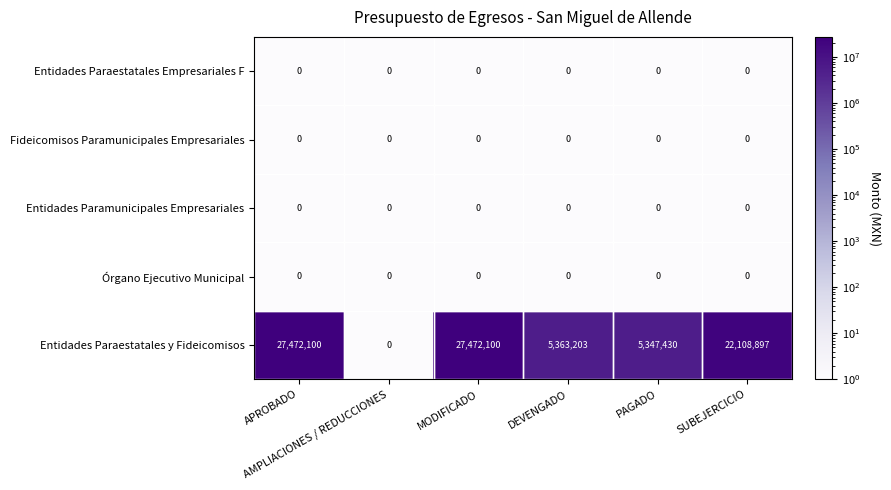

Which series has the widest spread of values?

Entidades Paraestatales y Fideicomisos